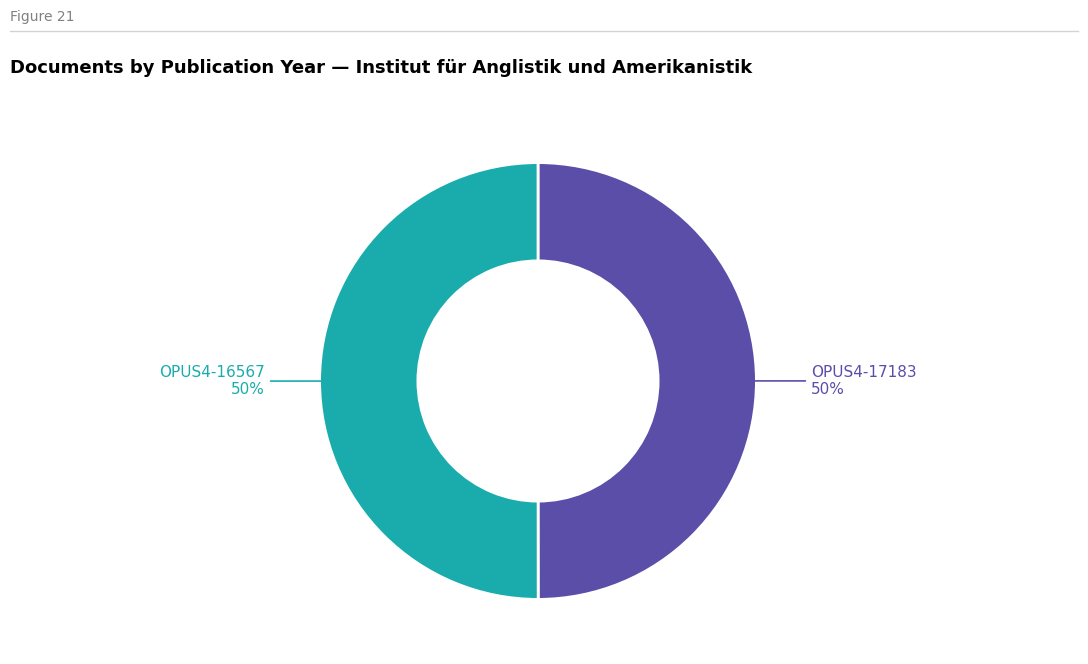

What percentage is the OPUS4-17183 slice, to the nearest percent?

50%